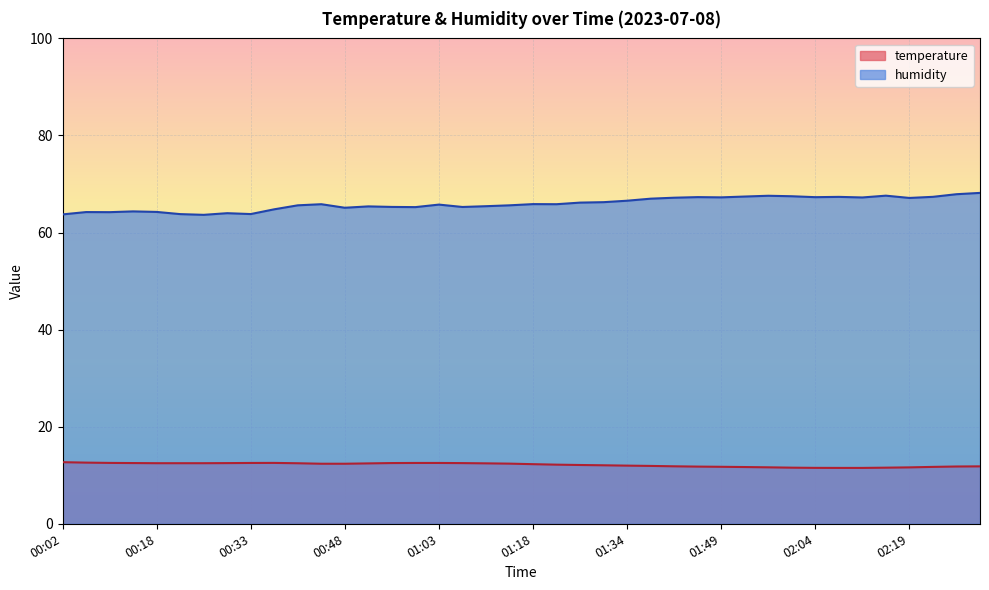

Rank the categories by temperature value from lowest to highest.

02:08, 02:11, 02:04, 02:00, 02:15, 02:19, 01:56, 01:52, 02:23, 01:49, 01:45, 02:26, 02:30, 01:41, 01:37, 01:34, 01:30, 01:26, 01:22, 01:18, 00:44, 00:48, 01:15, 00:52, 01:11, 00:40, 00:18, 00:21, 00:25, 00:29, 01:07, 00:14, 00:56, 00:33, 00:59, 01:03, 00:10, 00:36, 00:06, 00:02